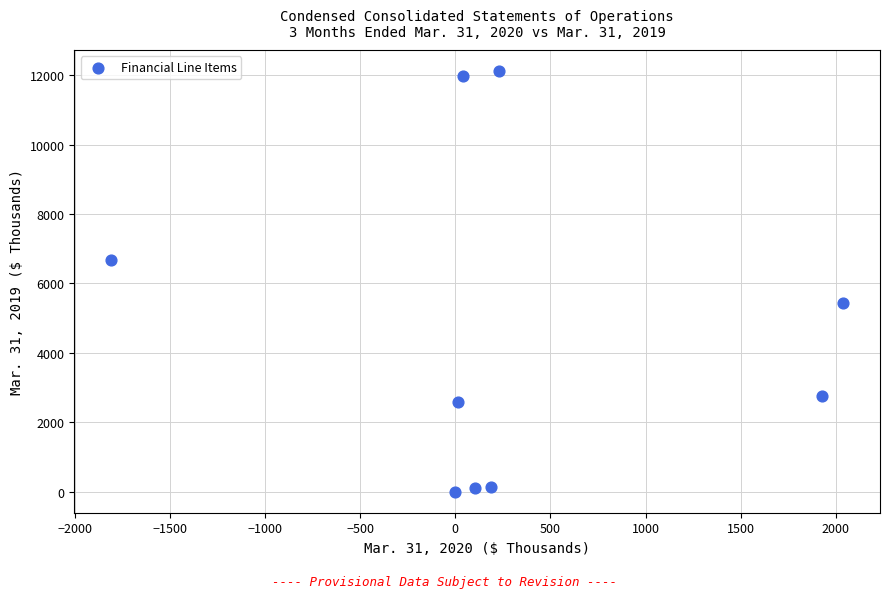

What is the range of Y values (max minus min)?

12119.7